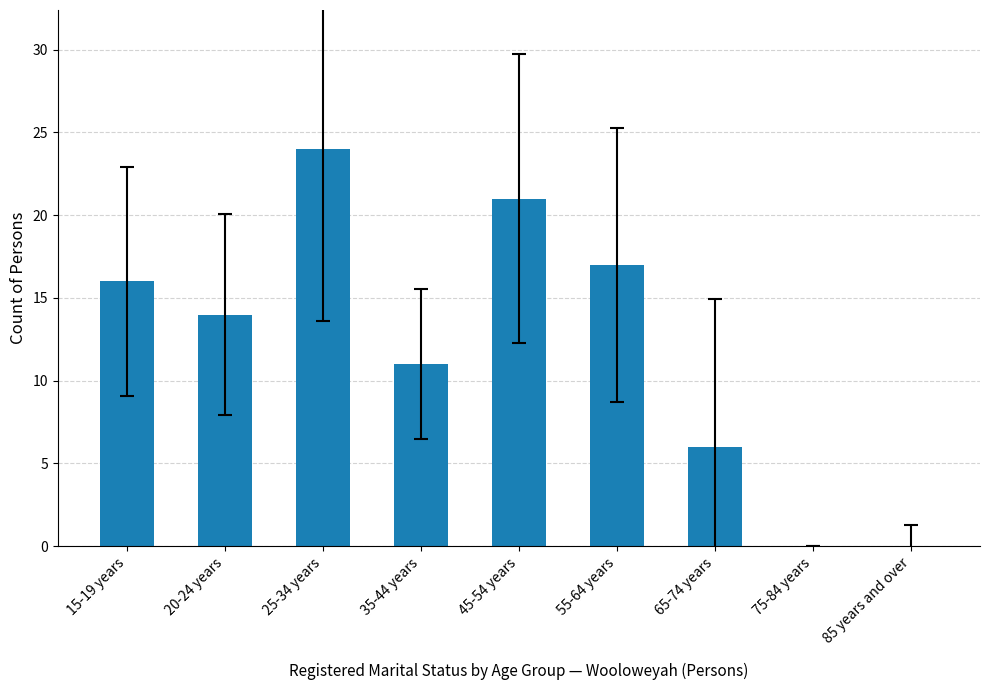

What is the difference between the values at 55-64 years and 85 years and over?

17